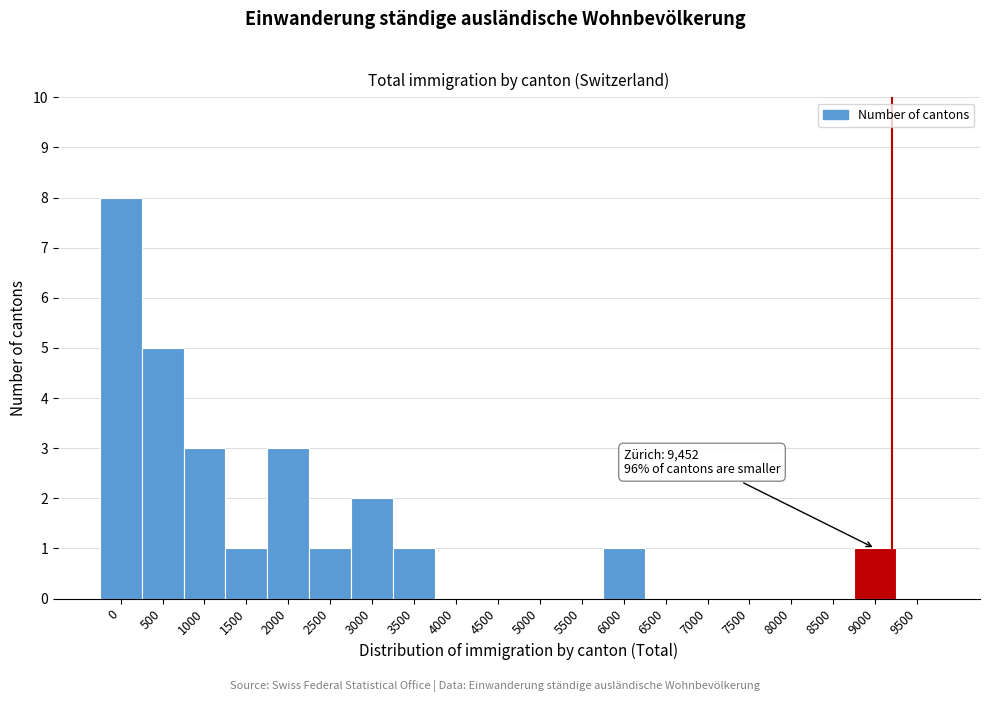

Reading left to right, transcribe all the data shown in this chart.

0=8	500=5	1000=3	1500=1	2000=3	2500=1	3000=2	3500=1	4000=0	4500=0	5000=0	5500=0	6000=1	6500=0	7000=0	7500=0	8000=0	8500=0	9000=1	9500=0